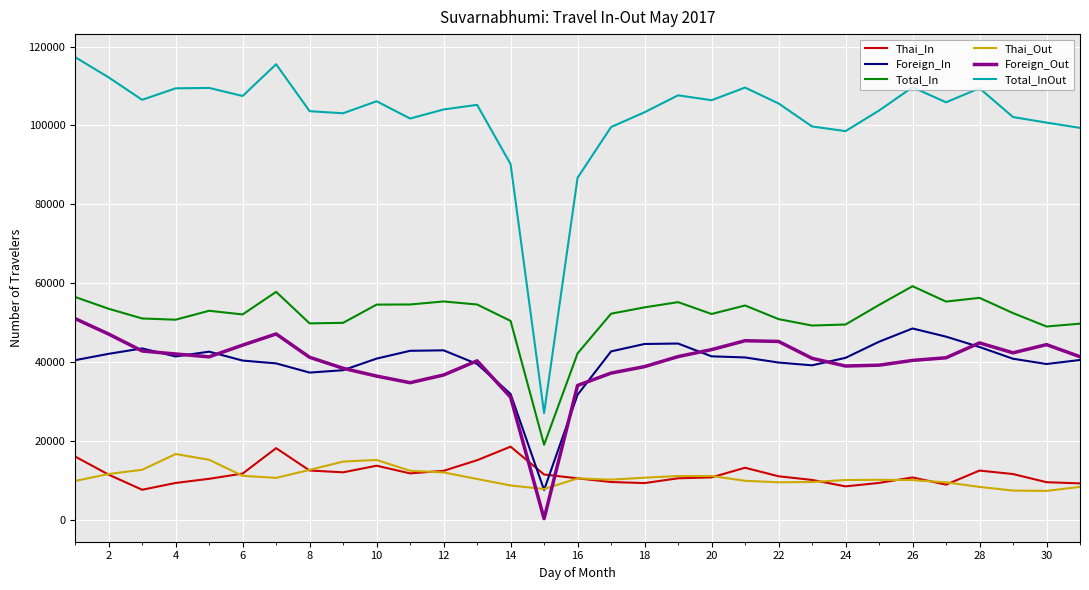

What is the highest value of the Foreign_Out series?

50998